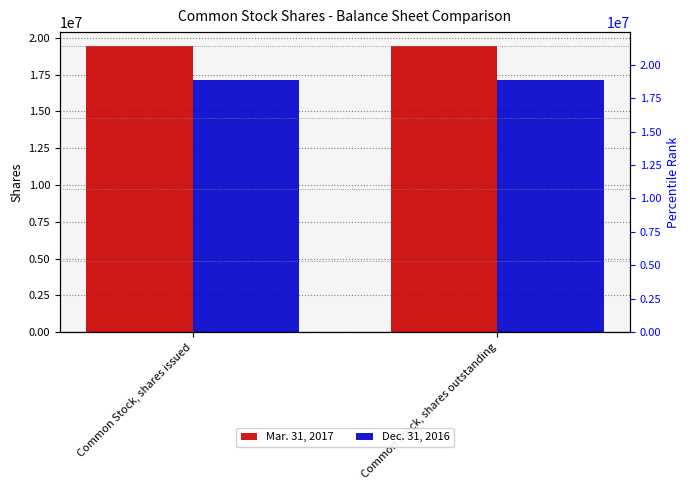

How many groups of bars are there?

2